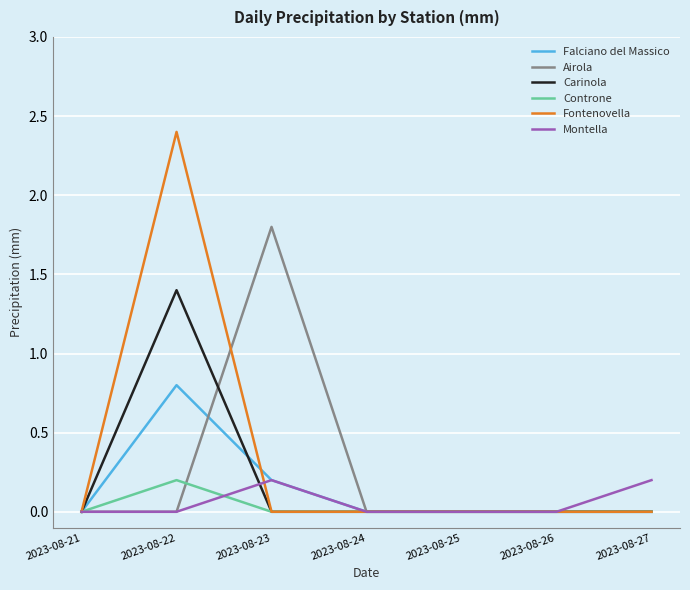

What is the sum of all Controne values?

0.2